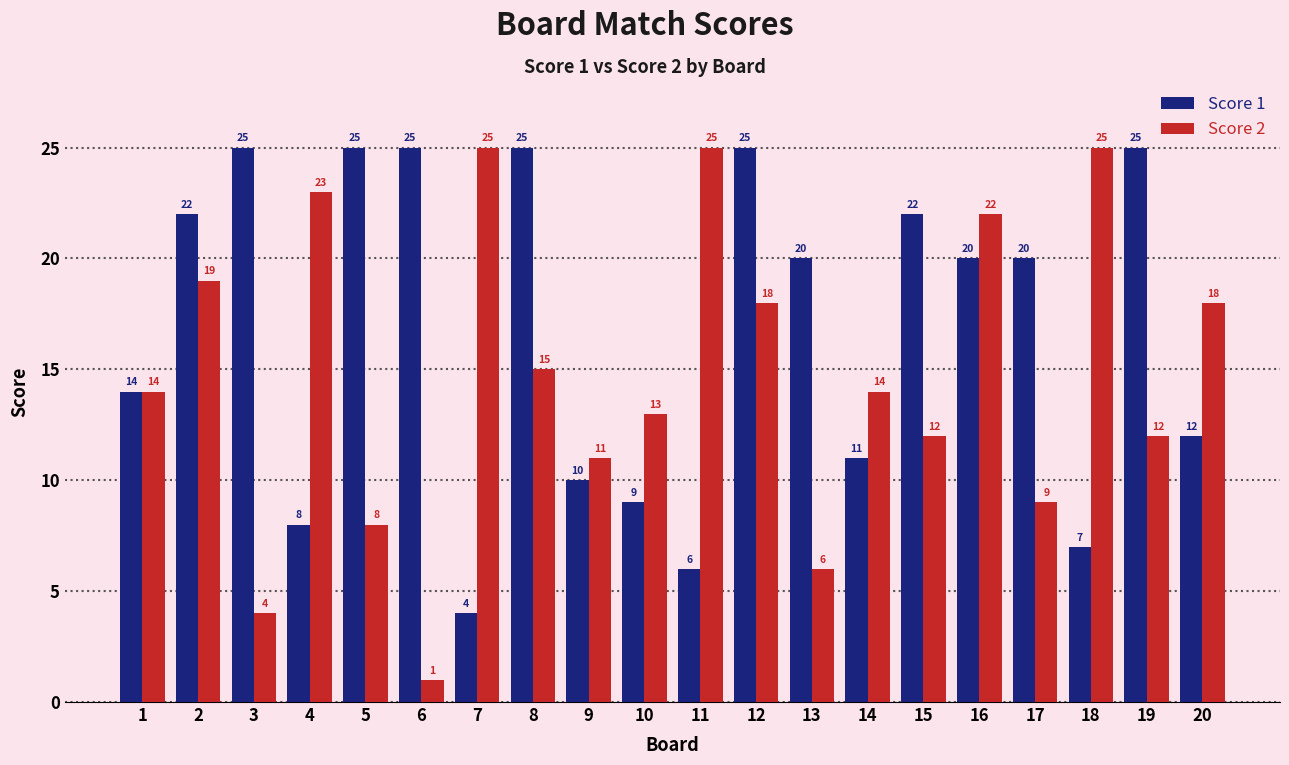

Rank the series by their average value, from lowest to highest.

Score 2, Score 1